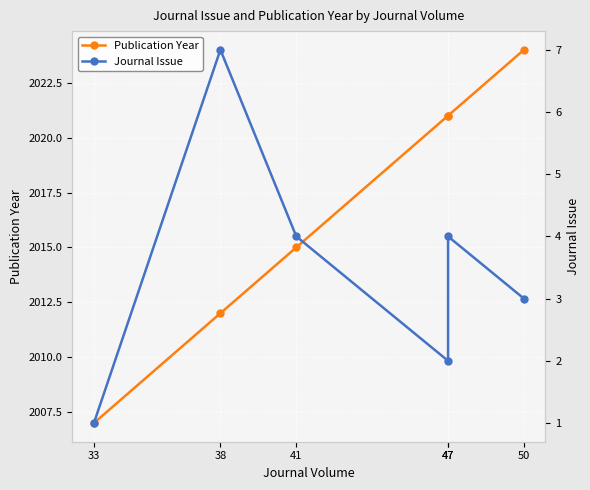

True or false: Publication Year has more than 0 points higher than both neighbors.

False